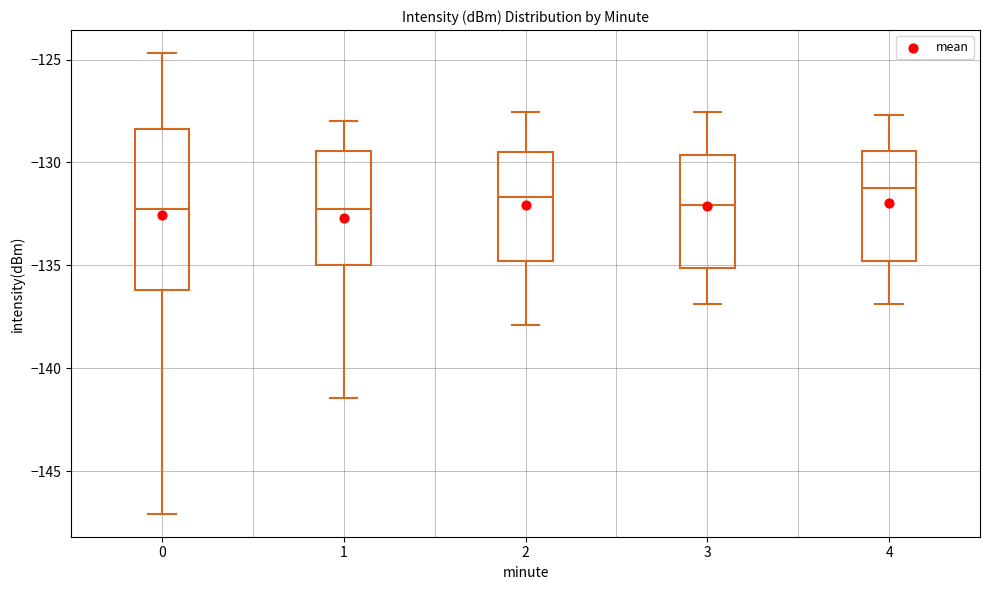

Reading left to right, transcribe this box plot: for each box, give where its median line is, the range the box spans, and where its two whiskers end, as read against the y-axis. The values are not printed on the chart, so give them approximately, as read against the axis.

0: median -132.5, box -136.0 to -128.5, whiskers -147.0 to -124.5
1: median -132.0, box -135.0 to -129.5, whiskers -141.5 to -128.0
2: median -131.5, box -135.0 to -129.5, whiskers -138.0 to -127.5
3: median -132.0, box -135.0 to -129.5, whiskers -137.0 to -127.5
4: median -131.0, box -135.0 to -129.5, whiskers -137.0 to -127.5